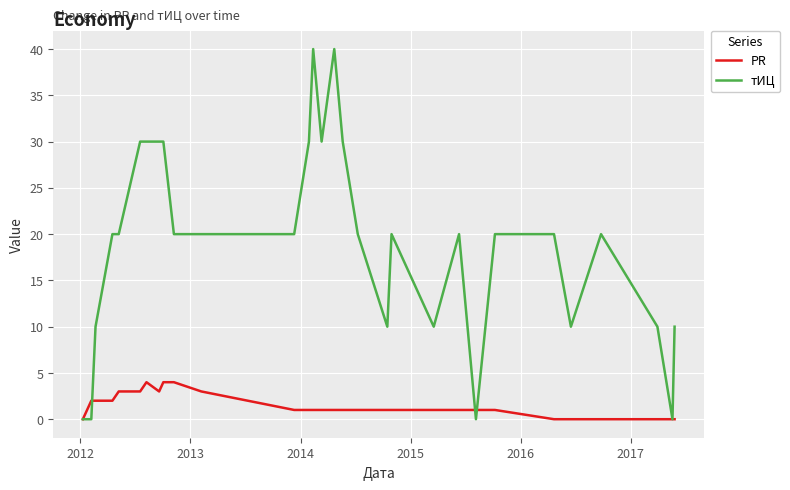

List the series in order of their peak value, lowest first.

PR, тИЦ